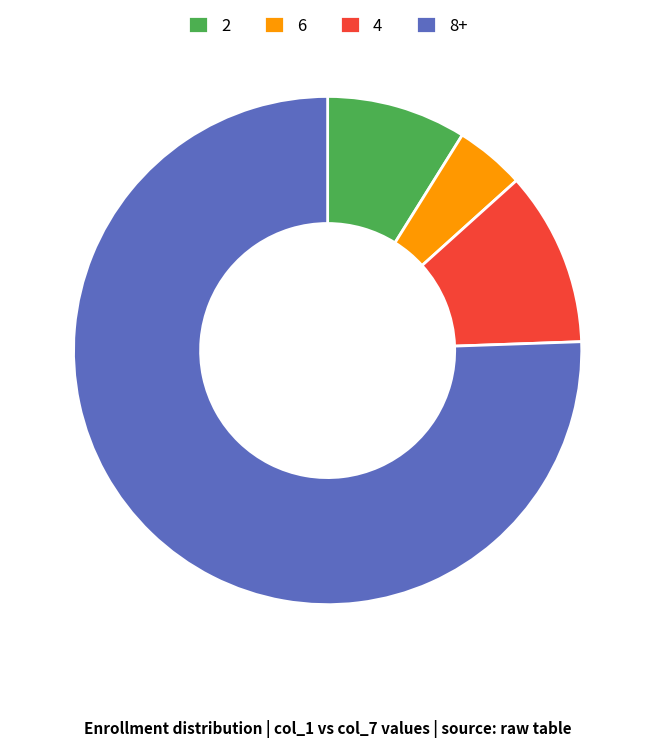

How many slices are in this pie chart?

4